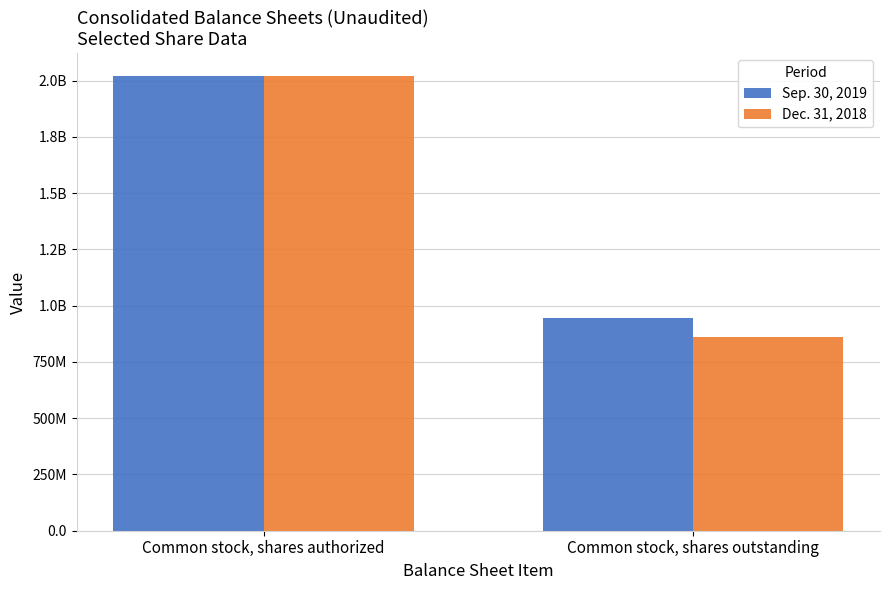

Which series has the largest total across all categories?

Sep. 30, 2019